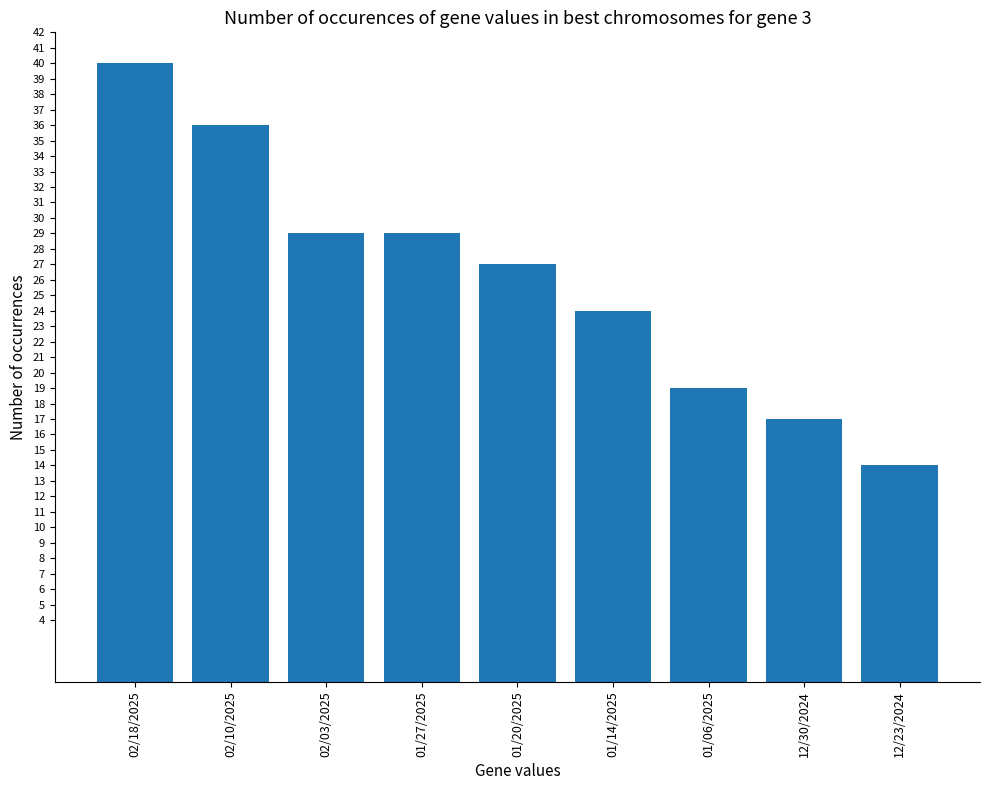

What is the value of the 9th bar from the left?

14